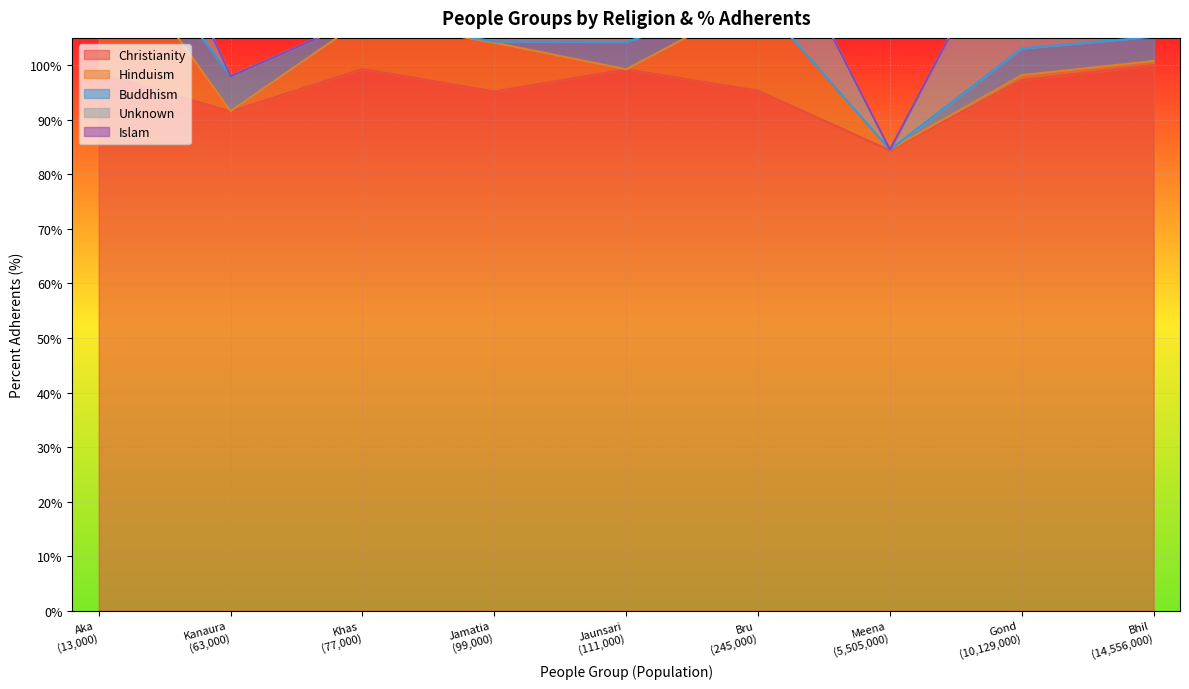

Where is Buddhism nearest to the value 3?

Bhil